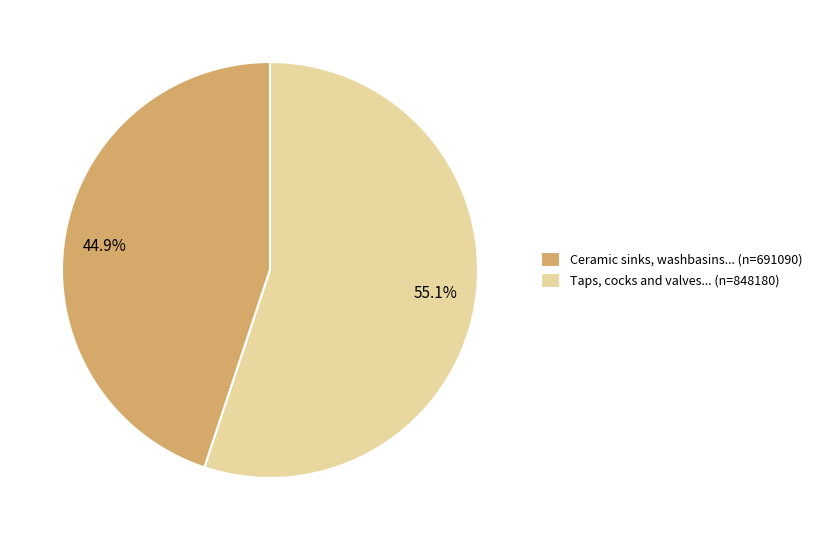

What is the ratio of the value at 55.1% to the value at 44.9%?

1.2